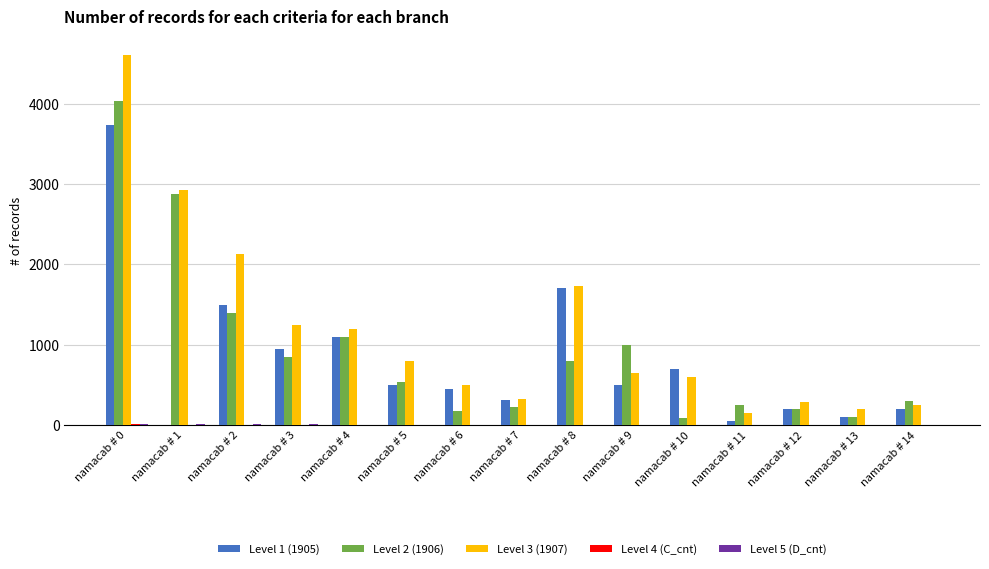

The value of Level 1 (1905) at namacab # 7 is 547. True or false?

False